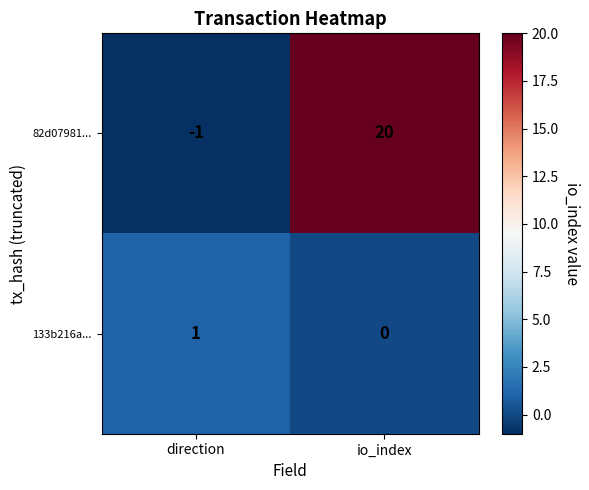

At io_index, list the series in order from largest to smallest.

82d07981..., 133b216a...